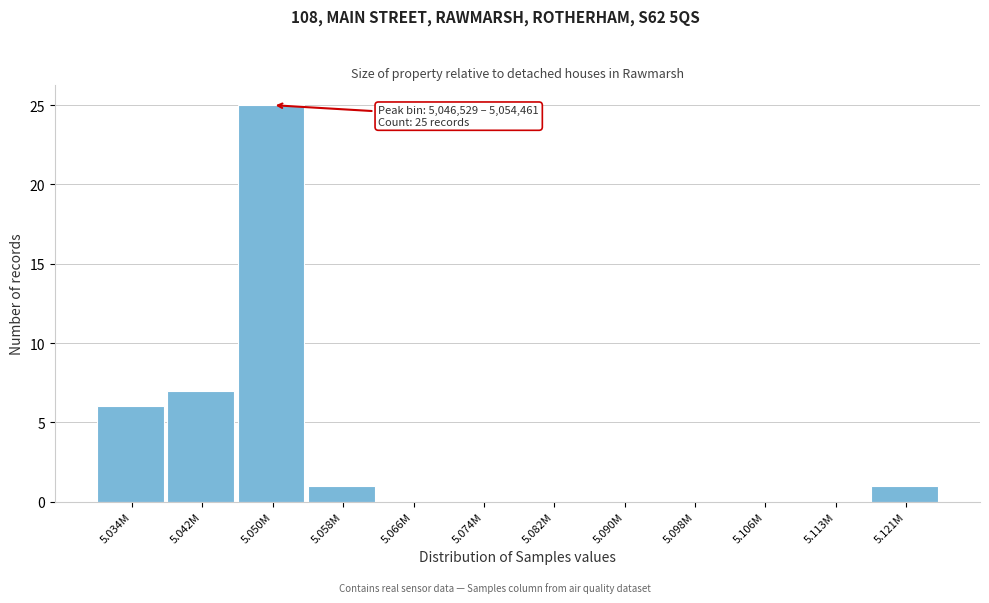

Reading right to left, transcribe all the data shown in this chart.

5.121M=1	5.113M=0	5.106M=0	5.098M=0	5.090M=0	5.082M=0	5.074M=0	5.066M=0	5.058M=1	5.050M=25	5.042M=7	5.034M=6